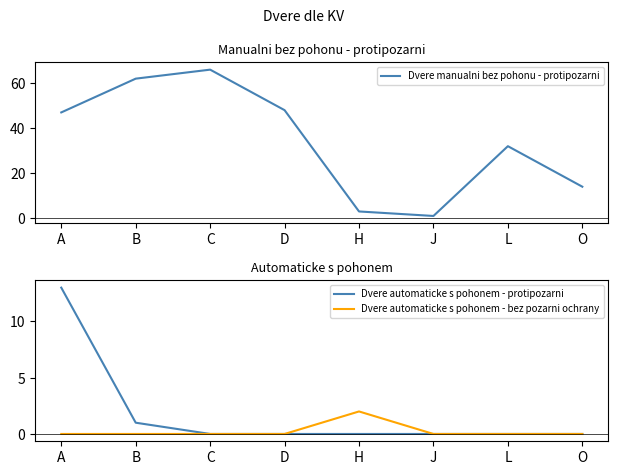

At which label is Dvere automaticke s pohonem - protipozarni closest to 6?

B